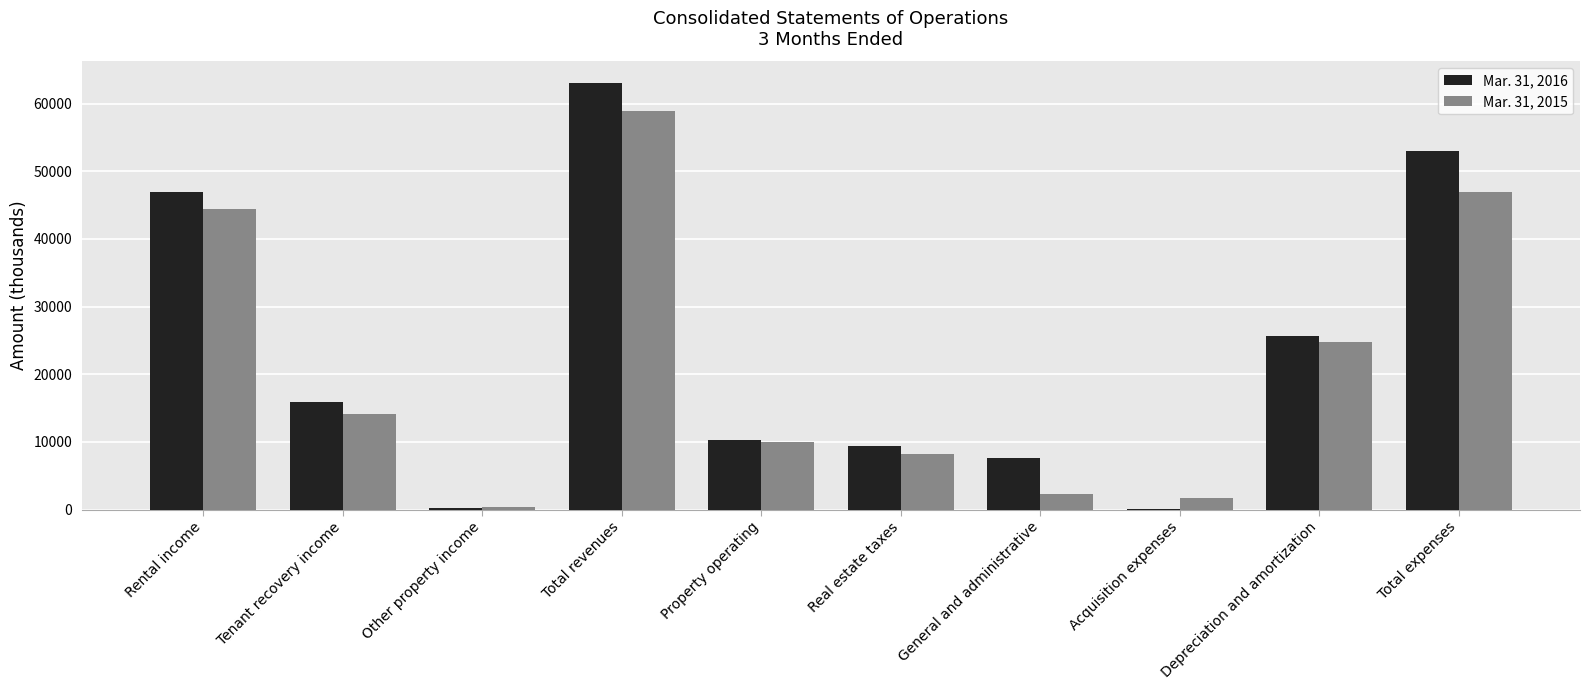

The Mar. 31, 2016 series shows 63641 at Rental income. True or false?

False